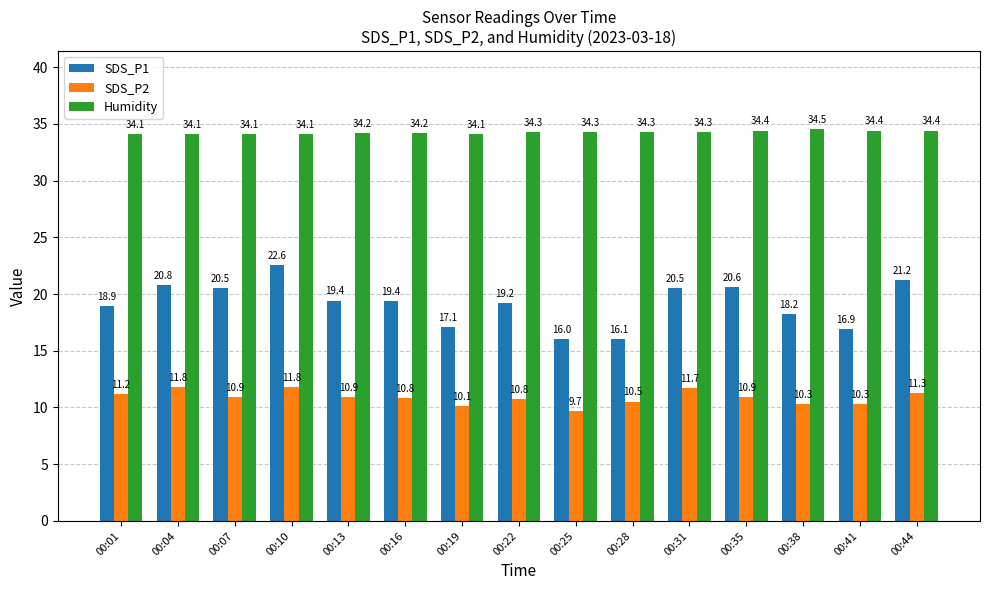

Which series has the widest spread of values?

SDS_P1